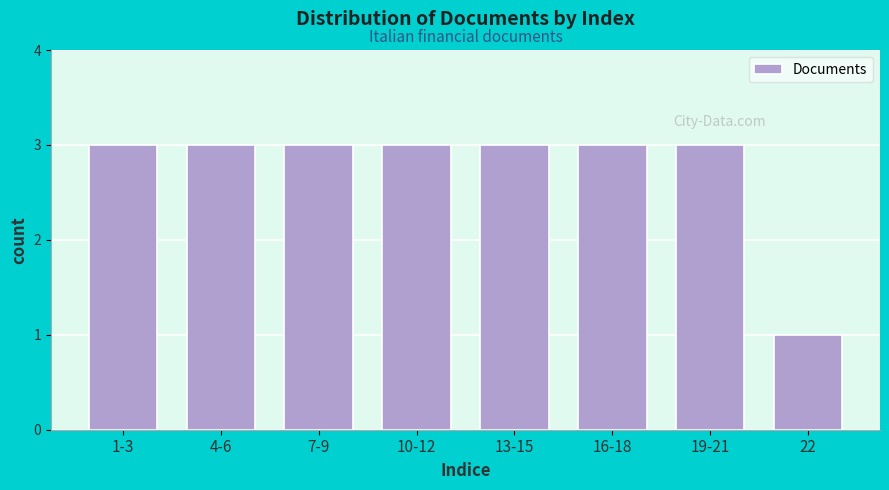

Reading right to left, transcribe all the data shown in this chart.

22=1	19-21=3	16-18=3	13-15=3	10-12=3	7-9=3	4-6=3	1-3=3